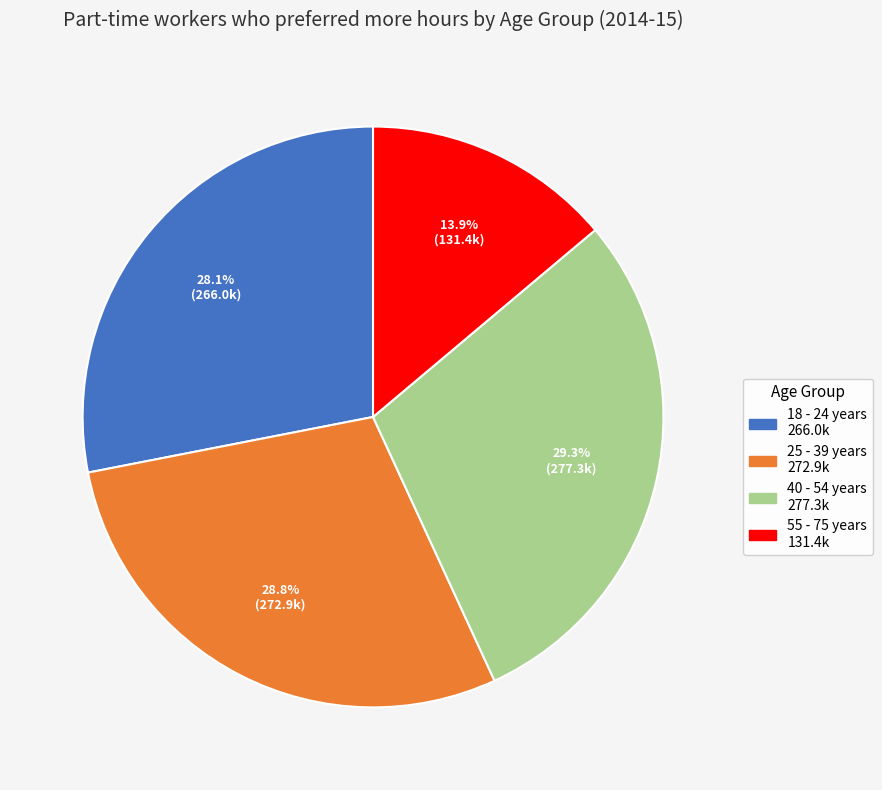

Is it true that 55 - 75 years is 14% of the pie?

True